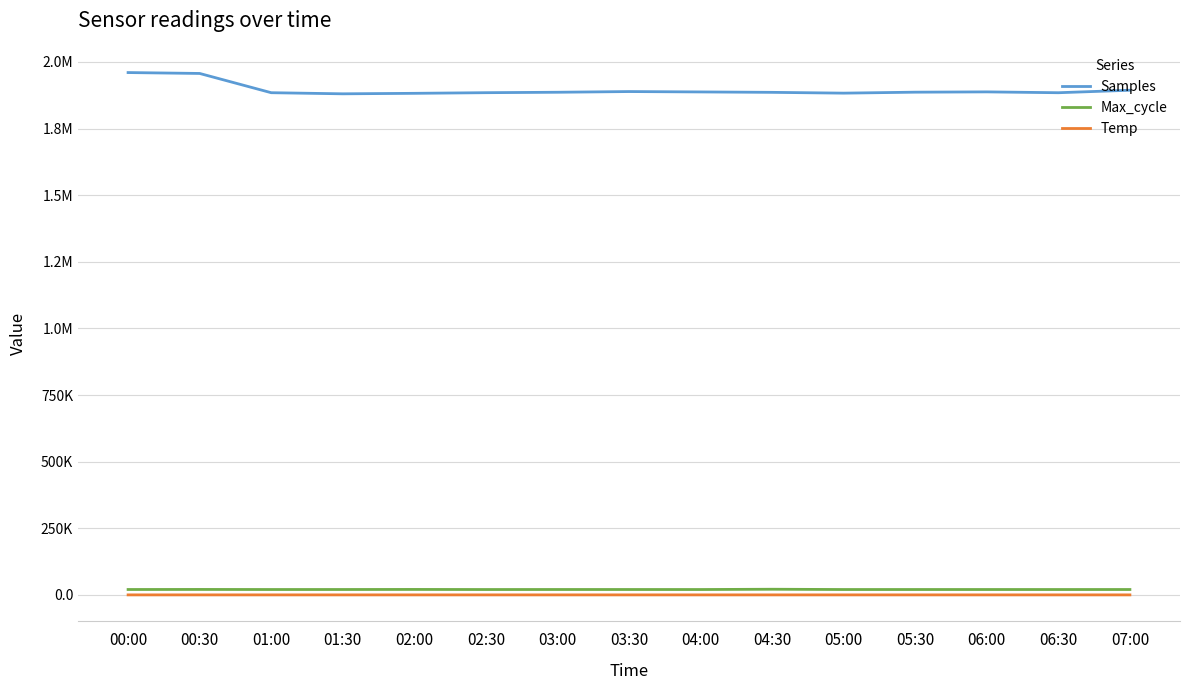

Reading left to right, what are all the values shown in this chart?

Samples: 00:00=1959941.0	00:30=1956597.0	01:00=1884347.0	01:30=1880193.0	02:00=1882027.0	02:30=1884423.0	03:00=1886040.0	03:30=1888648.0	04:00=1887240.0	04:30=1885684.0	05:00=1882716.0	05:30=1886330.0	06:00=1887446.0	06:30=1884273.0	07:00=1893623.0
Max_cycle: 00:00=20212.0	00:30=20446.0	01:00=20161.0	01:30=20216.0	02:00=20464.0	02:30=20119.0	03:00=20232.0	03:30=20206.0	04:00=20130.0	04:30=21166.0	05:00=20127.0	05:30=20166.0	06:00=20179.0	06:30=20125.0	07:00=20189.0
Temp: 00:00=9.8	00:30=9.9	01:00=10.1	01:30=9.6	02:00=10.1	02:30=10.0	03:00=10.0	03:30=9.7	04:00=9.7	04:30=9.7	05:00=9.9	05:30=10.0	06:00=10.0	06:30=10.1	07:00=10.1